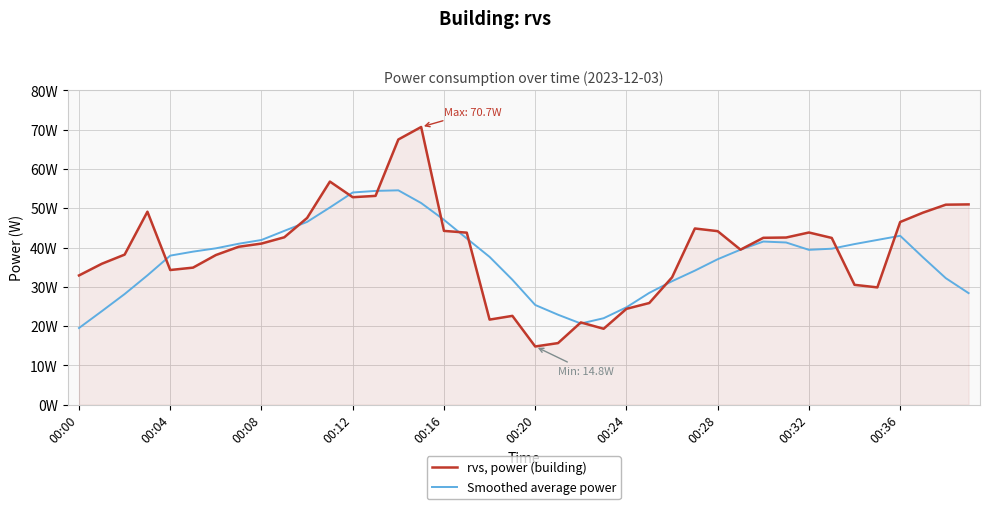

Which series has the largest total across all categories?

rvs, power (building)